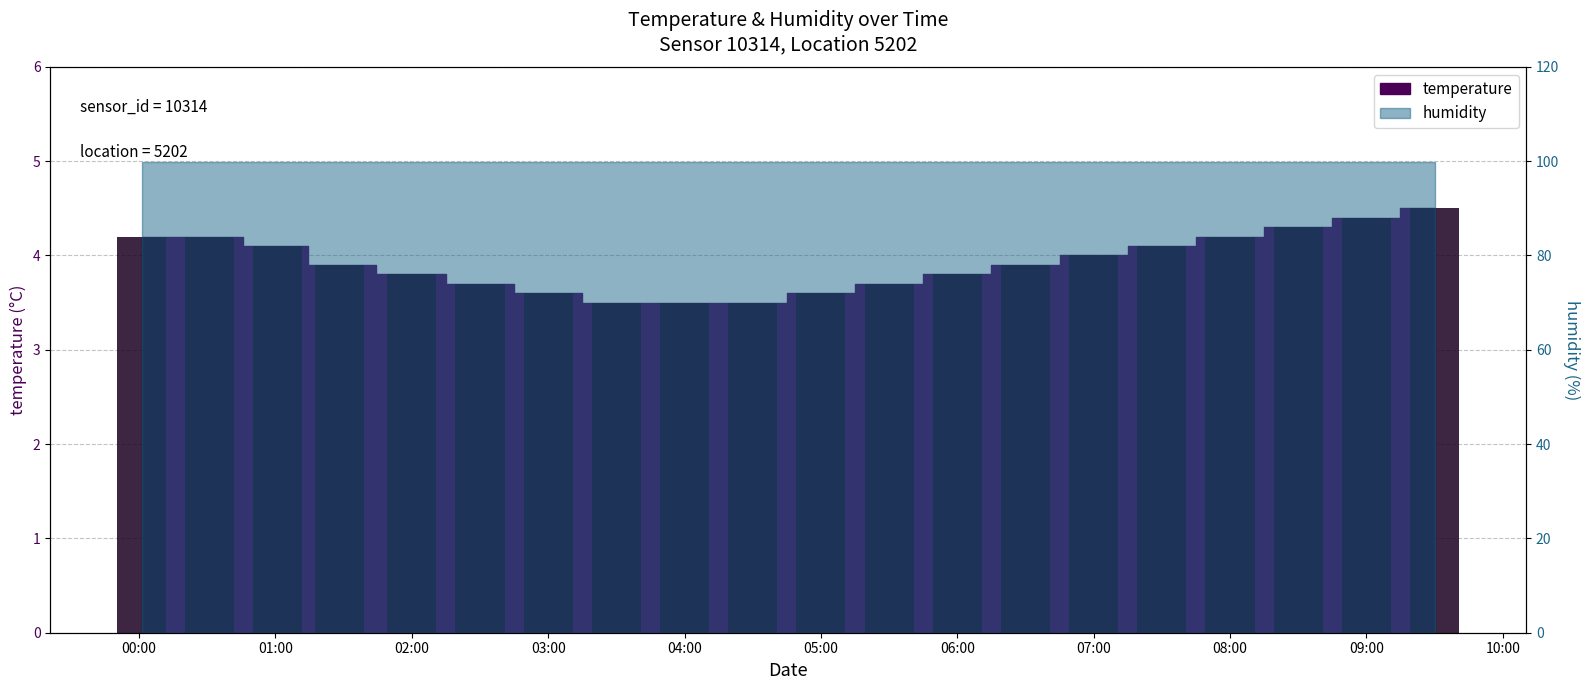

What is the sum of the values at 09:00 and 00:30?

8.6